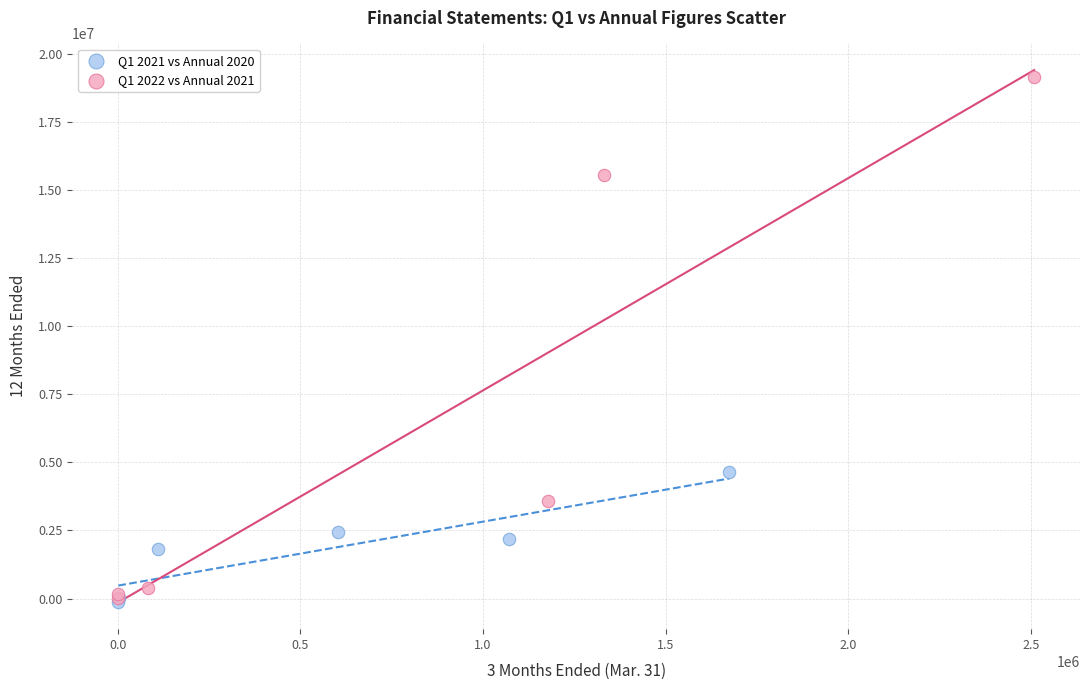

Which series contains the highest Y value?

Q1 2022 vs Annual 2021